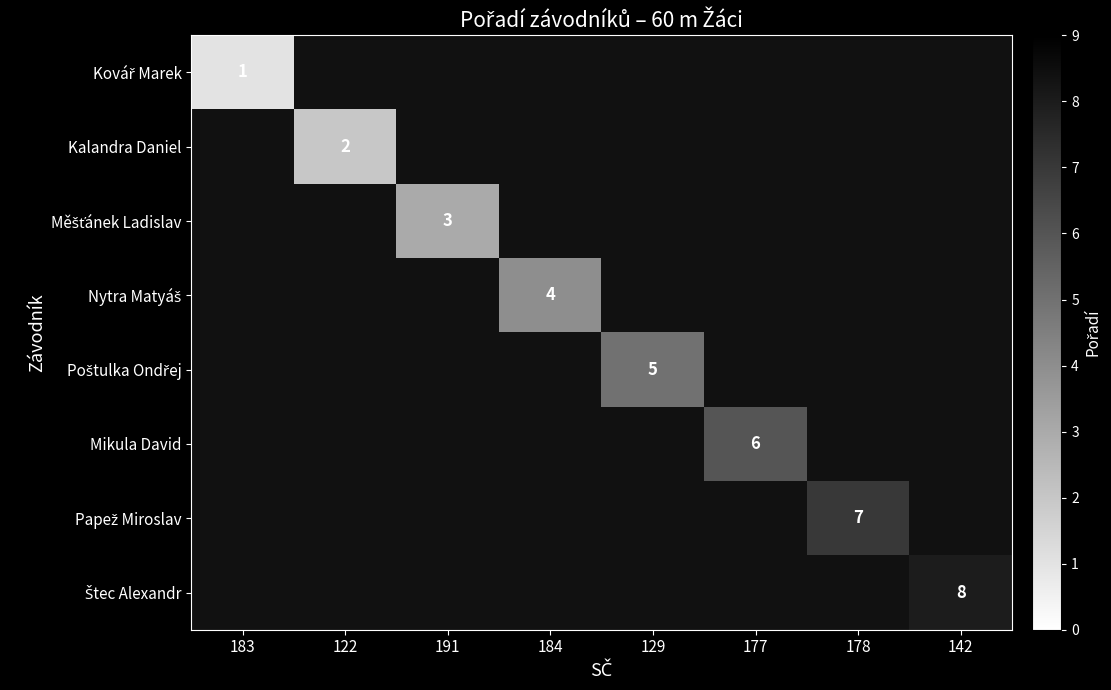

What is the minimum value shown in the chart?

1.0